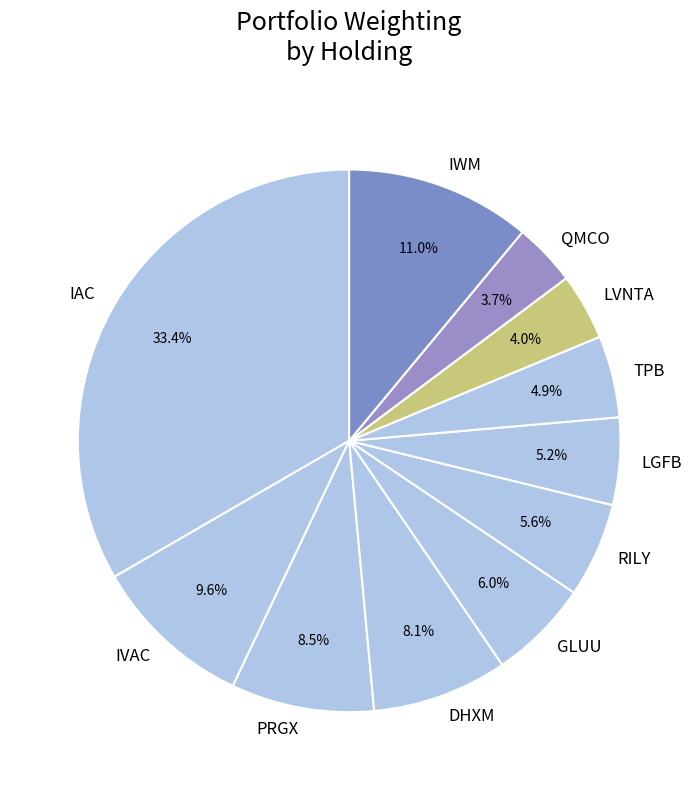

Does any single category account for the majority?

No